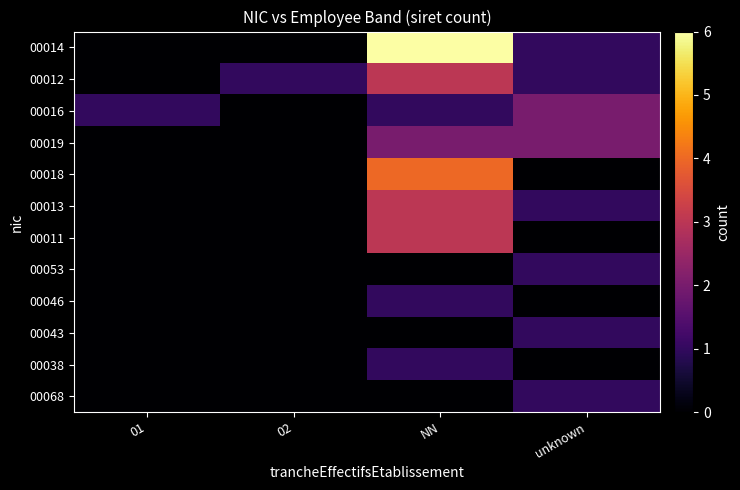

What is the total value across all series at 01?

1